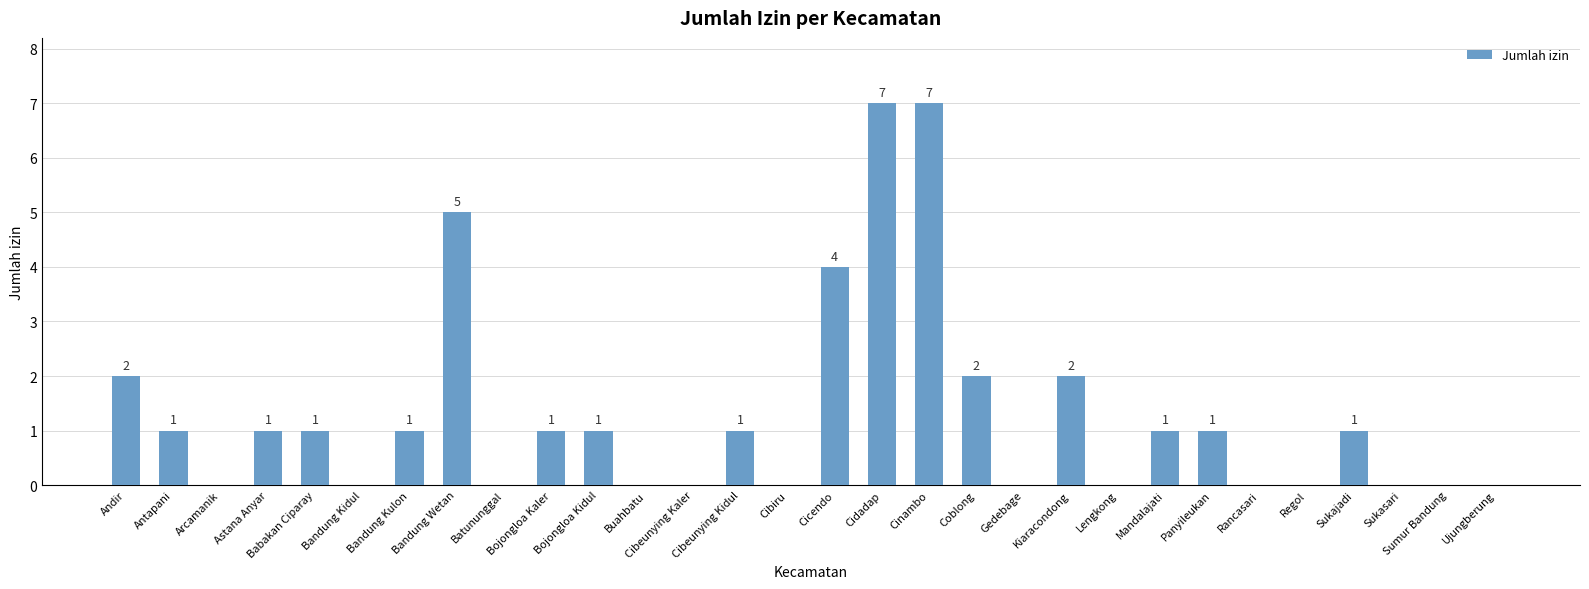

What is the sum of the values at Cicendo and Sukasari?

4